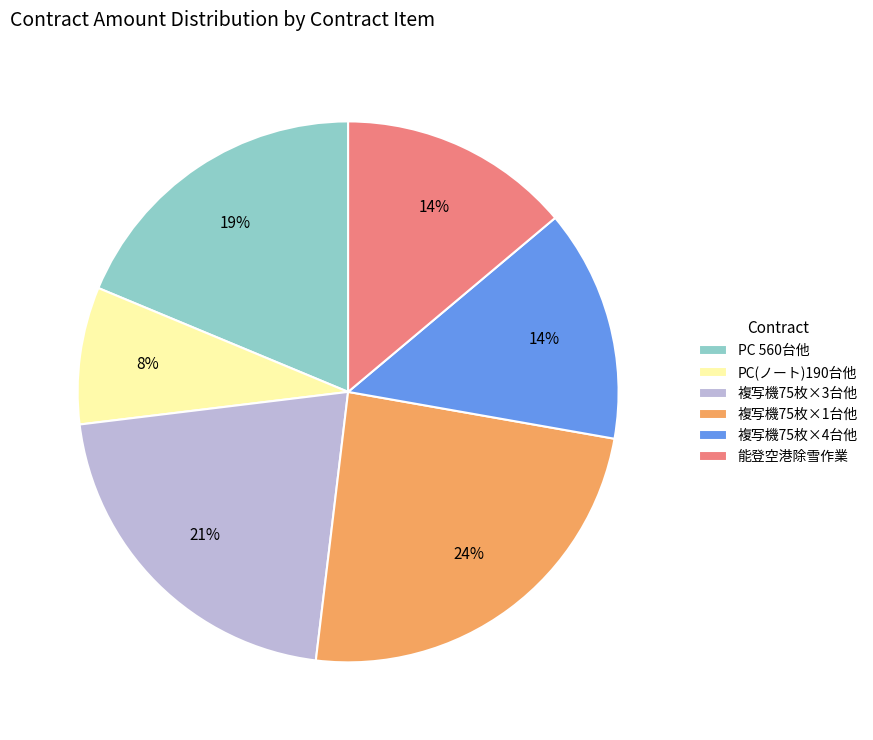

To the nearest percent, what percentage of the pie is 複写機75枚×4台他?

14%